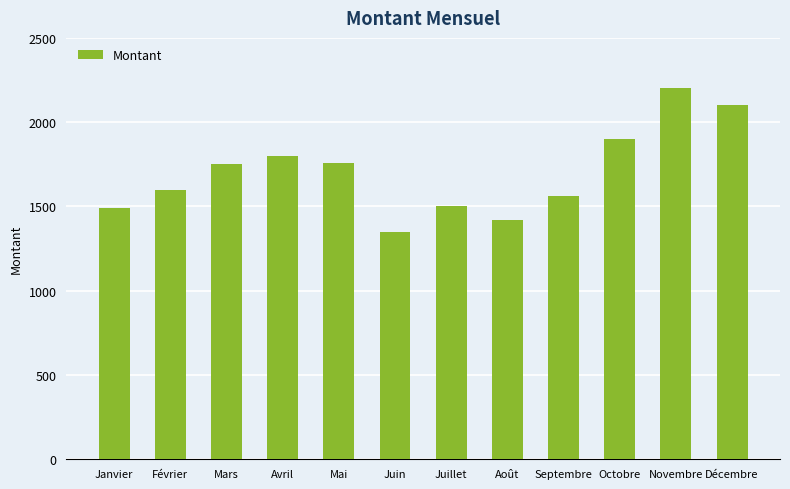

What value does the data have at Mars, to the nearest 100?

1800